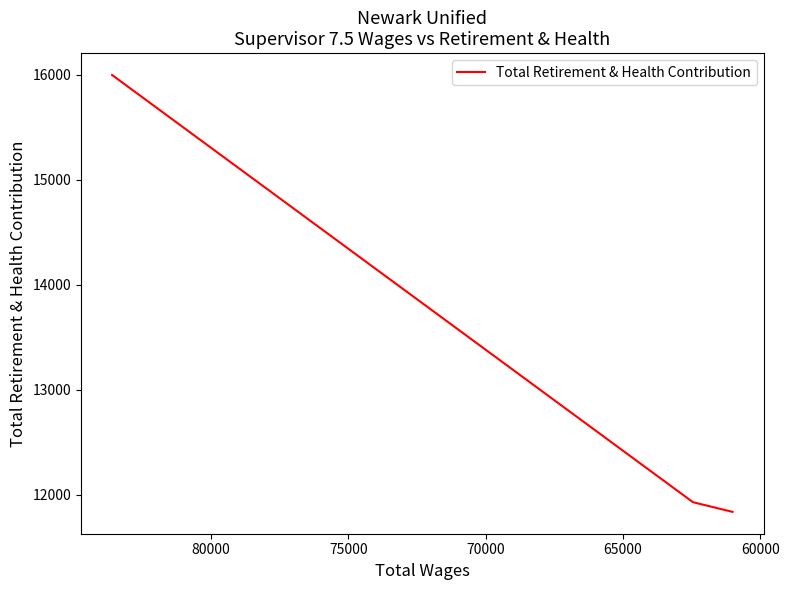

How many distinct data groups are displayed?

1